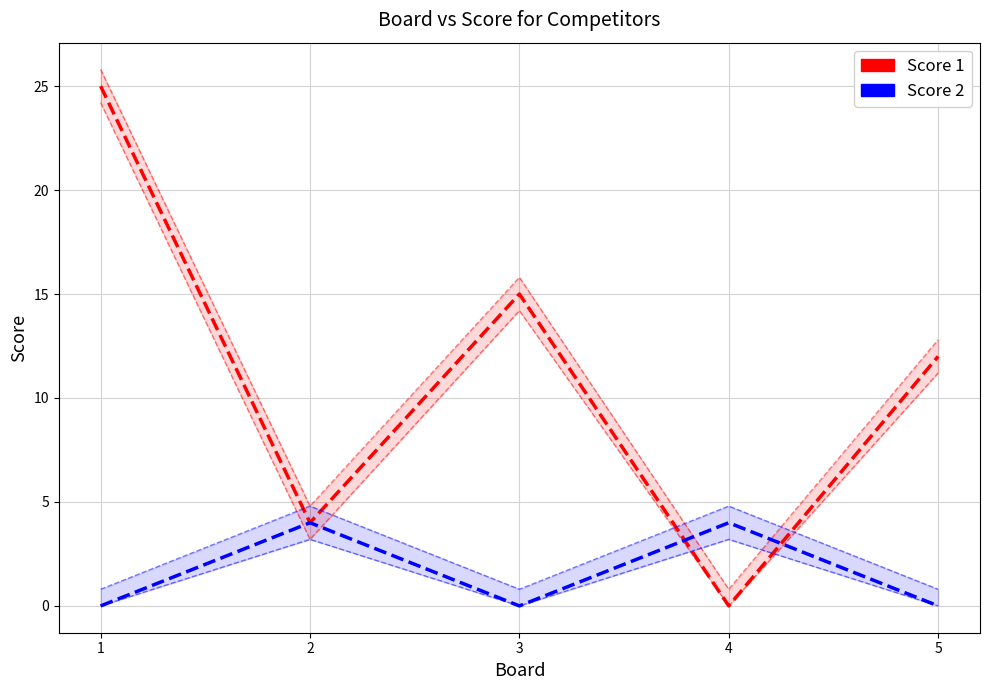

The value of Score 2 at 5 is -2. True or false?

False